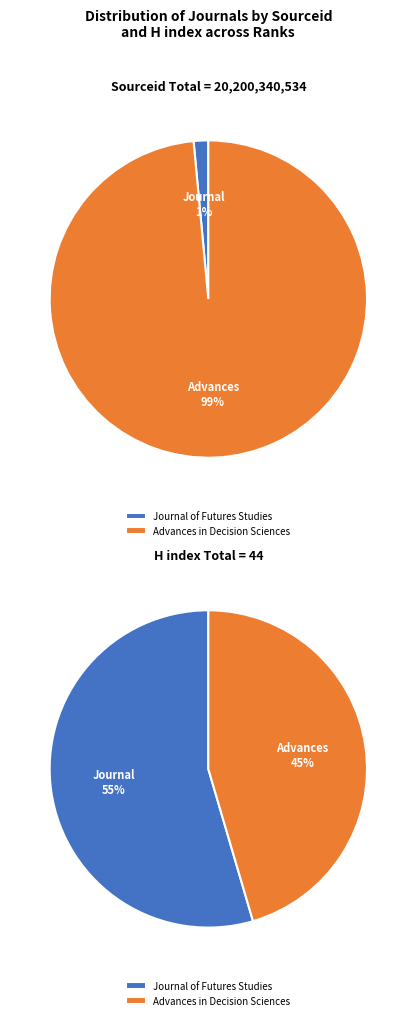

To the nearest percent, what is the difference between the Advances in Decision Sciences and Journal of Futures Studies slice percentages?

97%